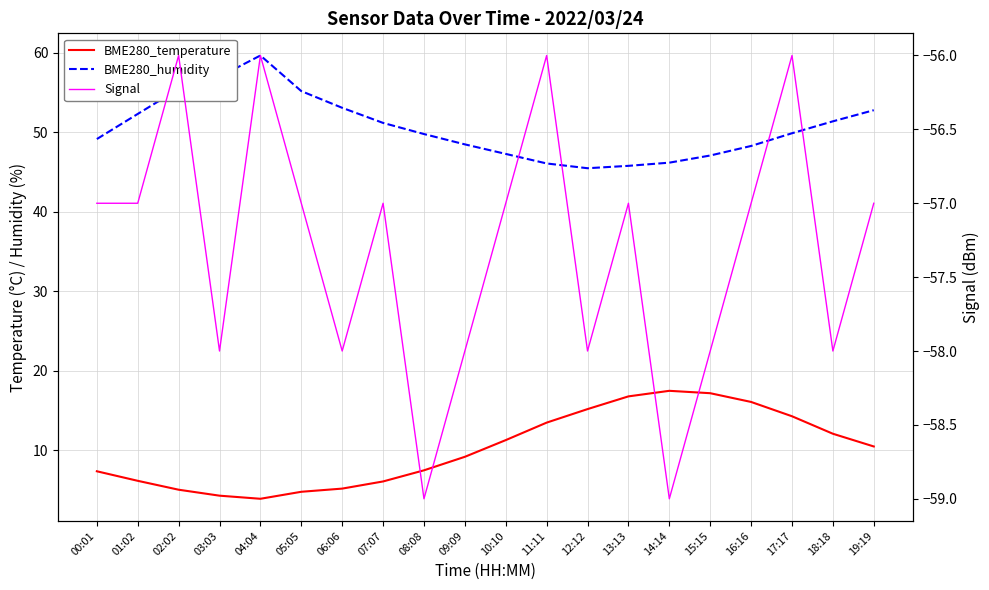

Where is BME280_temperature nearest to the value 10?

19:19